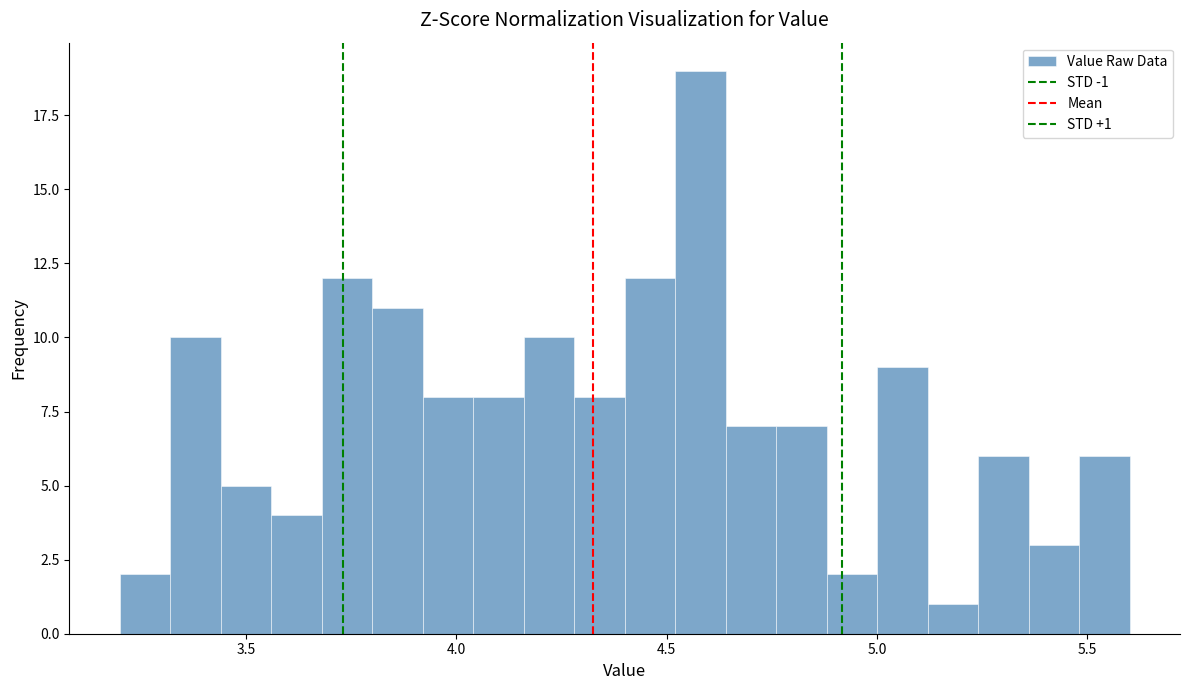

Read against the x-axis, roughly where is the centre of the tallest bar?

4.60